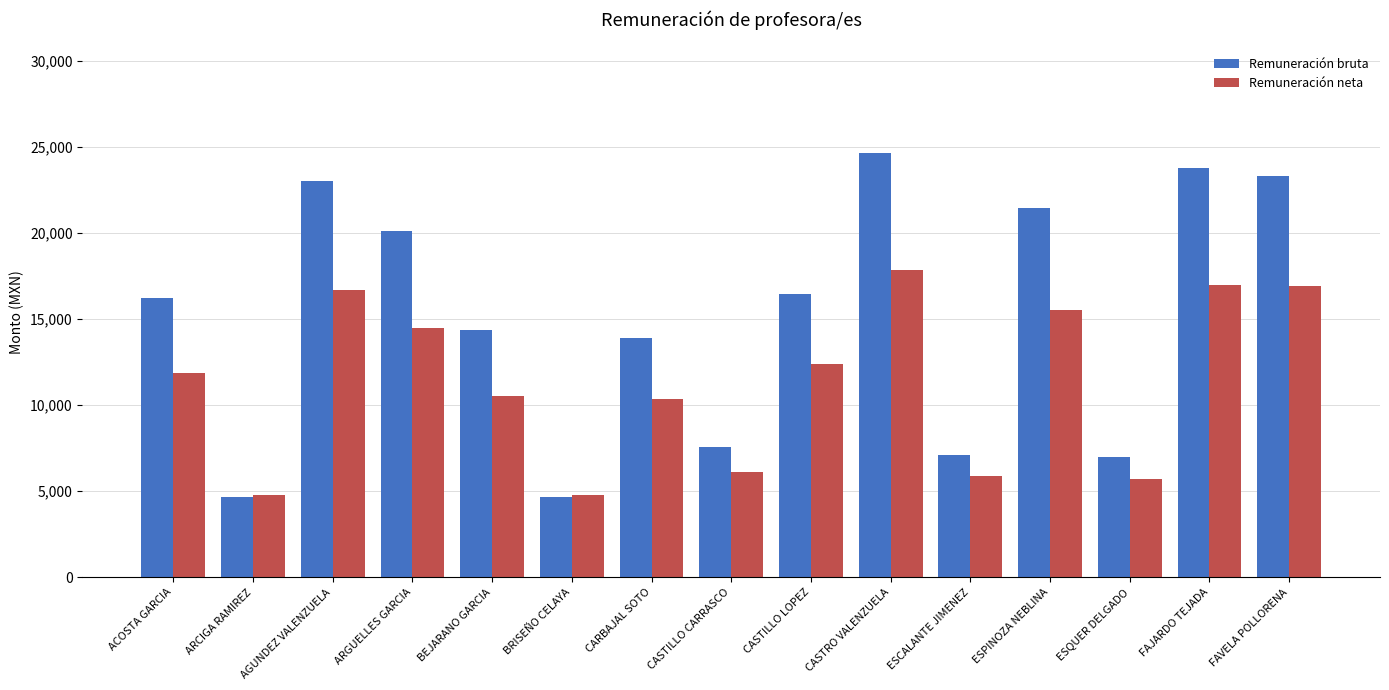

What is the label of the 15th bar from the right?

ACOSTA GARCIA